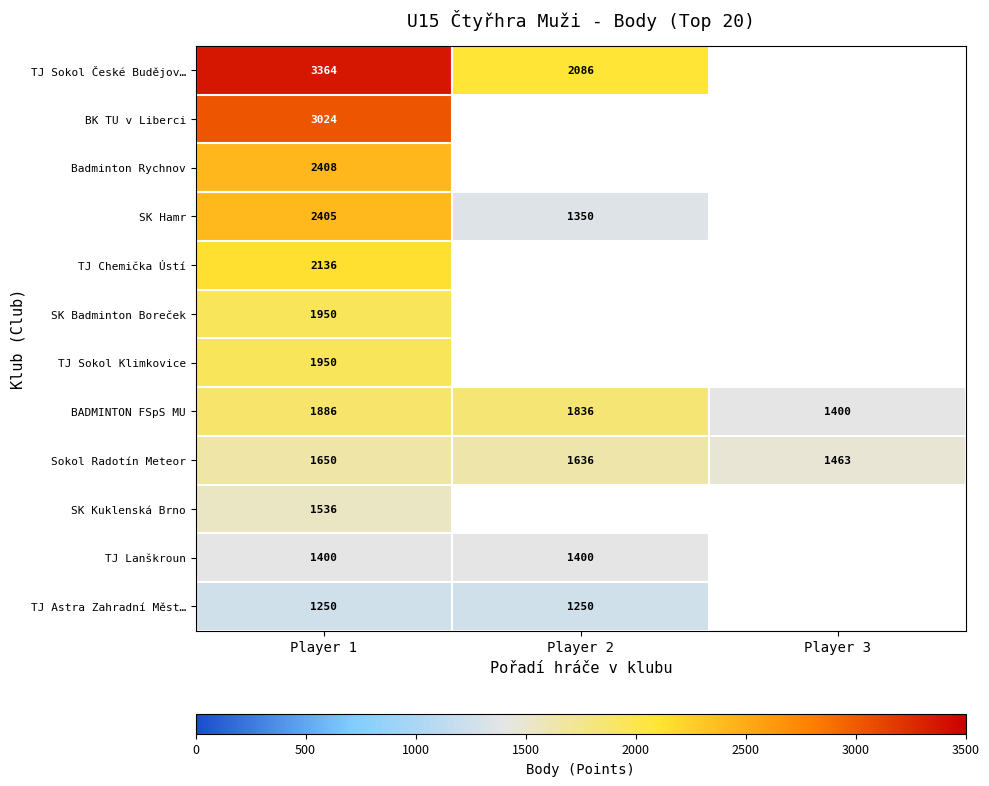

Is it true that BADMINTON FSpS MU equals 1886 at Player 1?

True